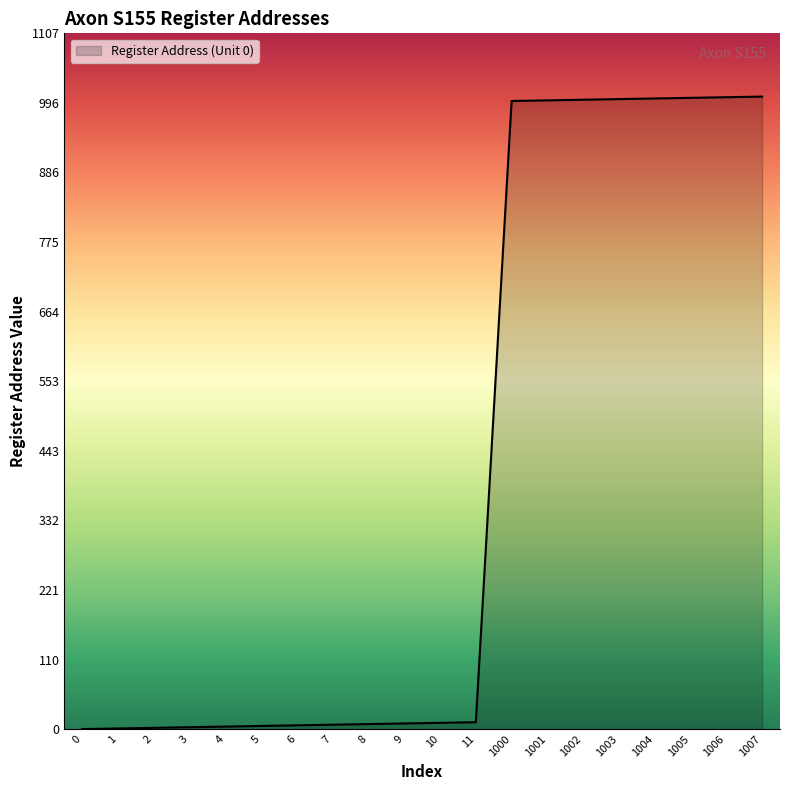

Is it true that the value at 1003 is 483?

False